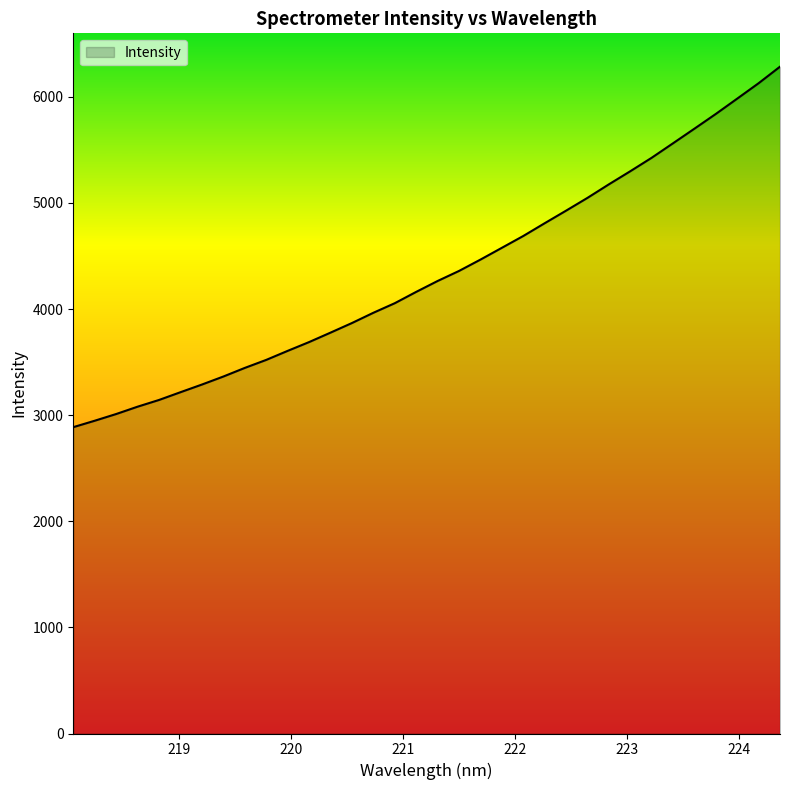

What is the greatest value displayed?

6284.6